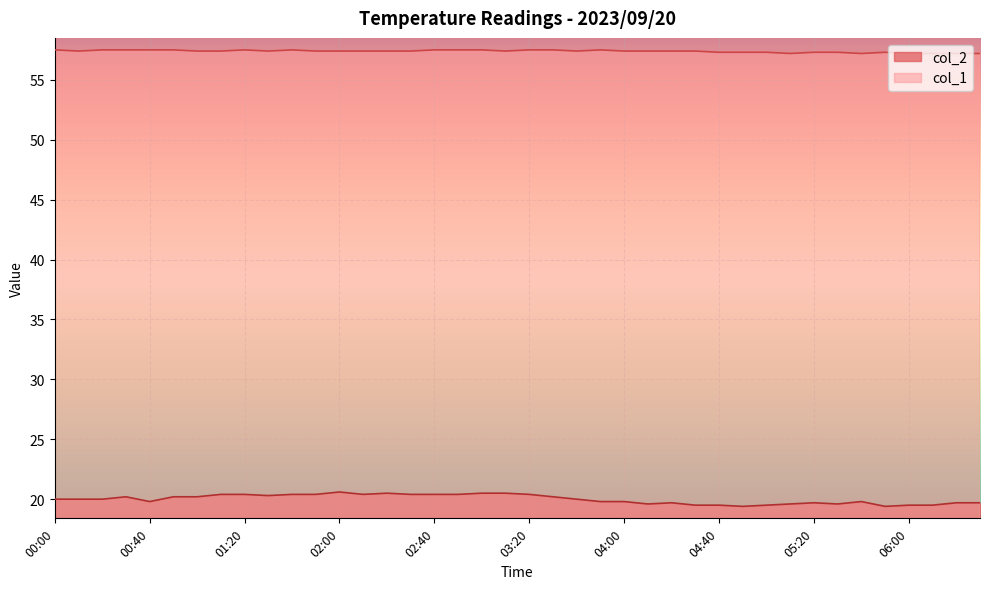

Rank the series by their average value, from lowest to highest.

col_2, col_1